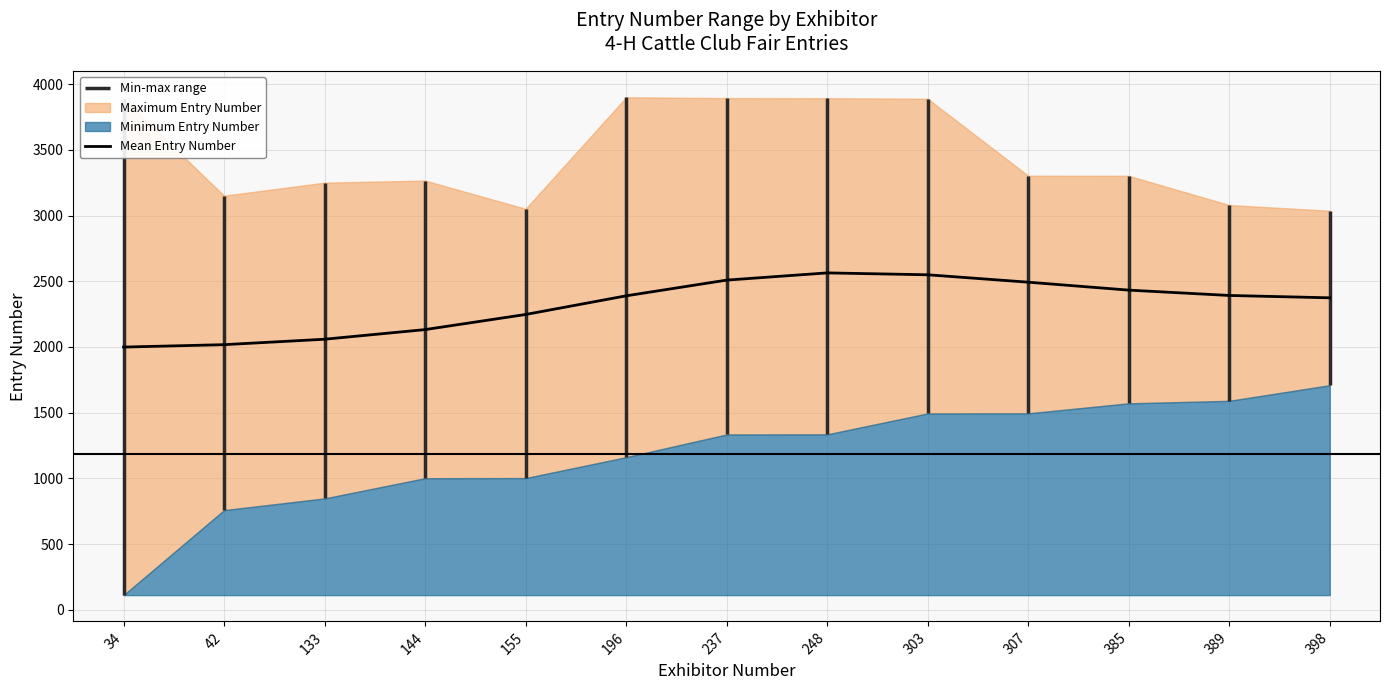

The chart shows a value of 2247.6 at 155. True or false?

True